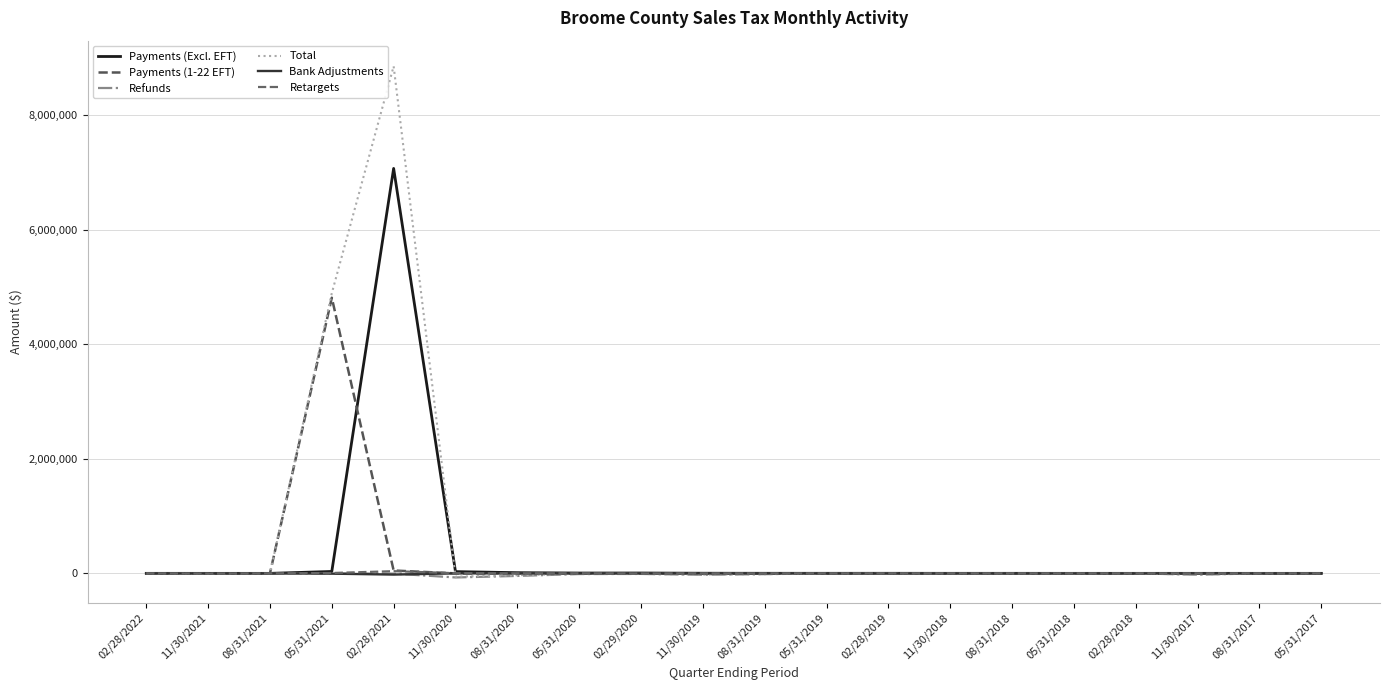

What are all the series names shown in the legend?

Payments (Excl. EFT), Payments (1-22 EFT), Refunds, Total, Bank Adjustments, Retargets